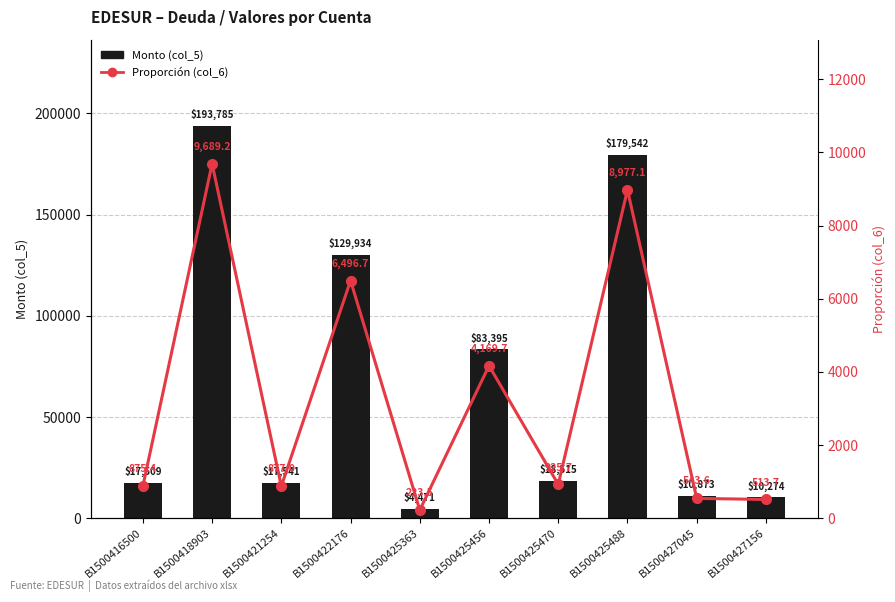

What is the highest value of the Proporción (col_6) series?

9689.2